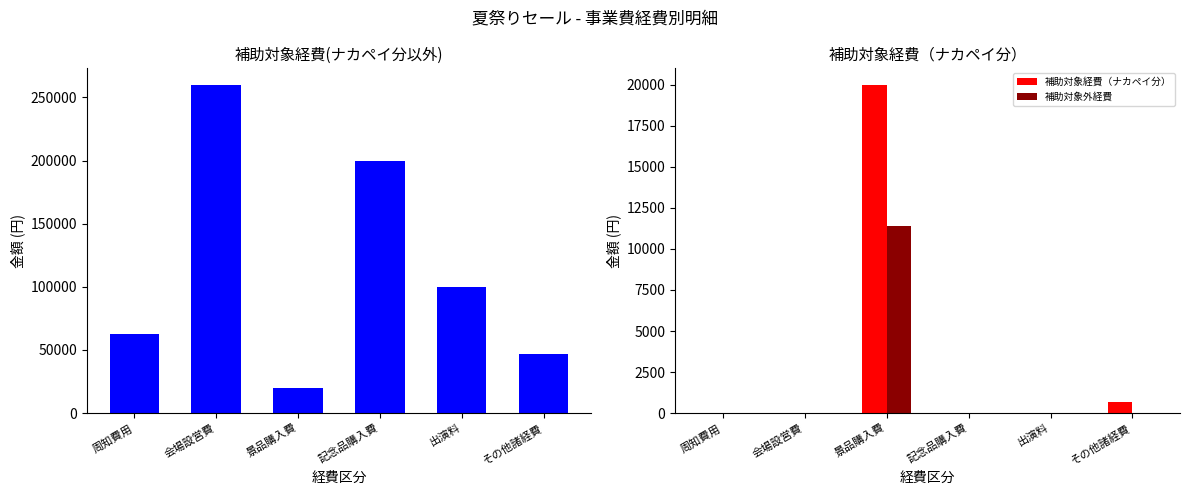

What is the label of the 1st bar from the left?

周知費用